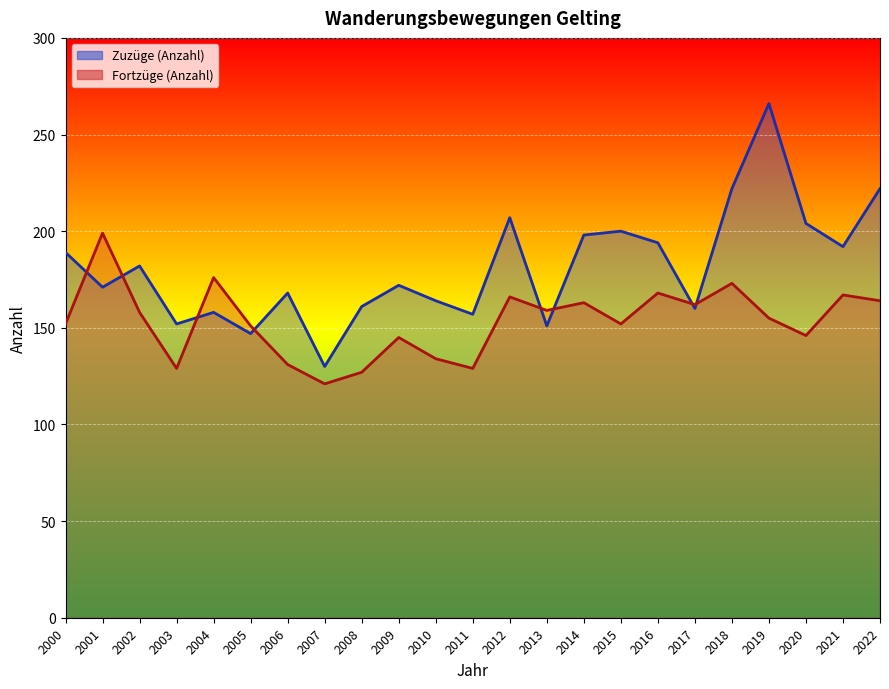

Where is the first local maximum for Fortzüge (Anzahl)?

2001